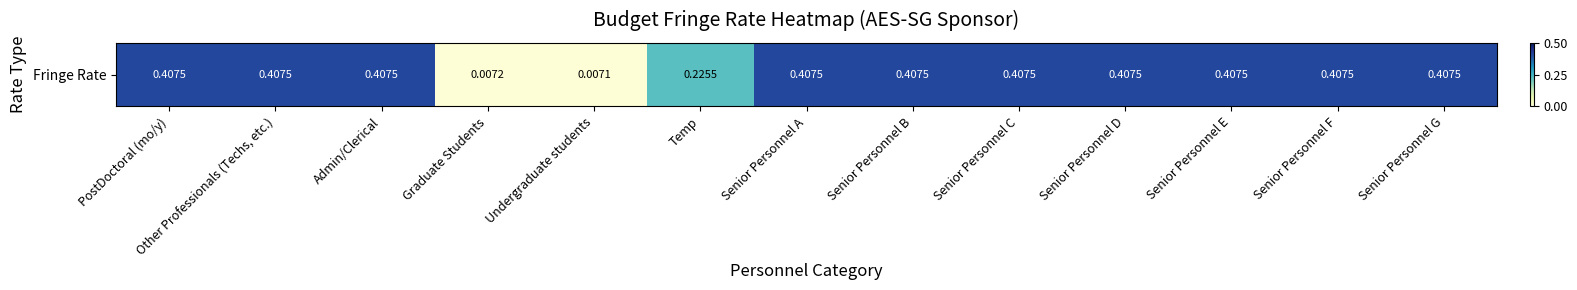

Count the number of data series in this chart.

1